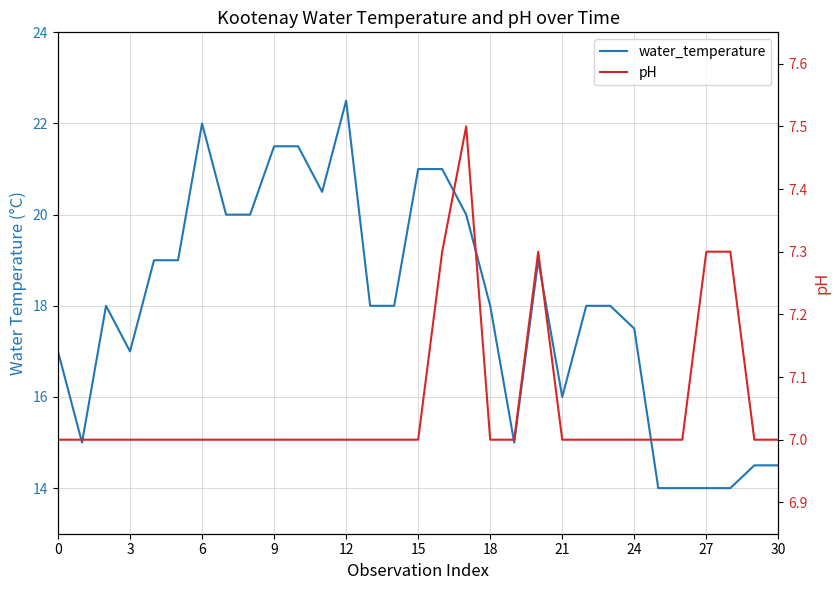

In pH, how many points are higher than both neighbors (excluding endpoints)?

2